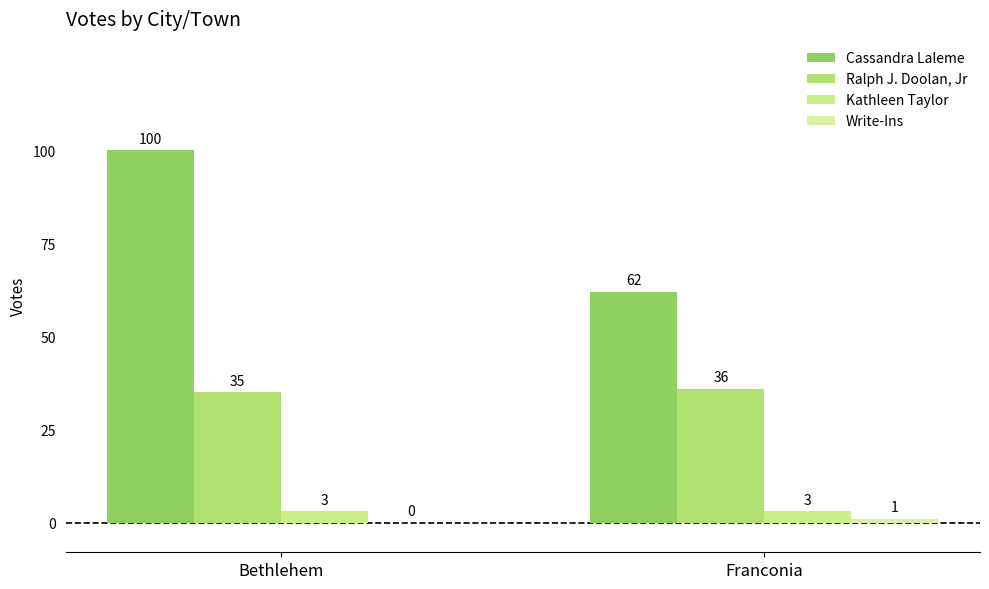

What is the value of the Cassandra Laleme bar at the 1st from the left?

100